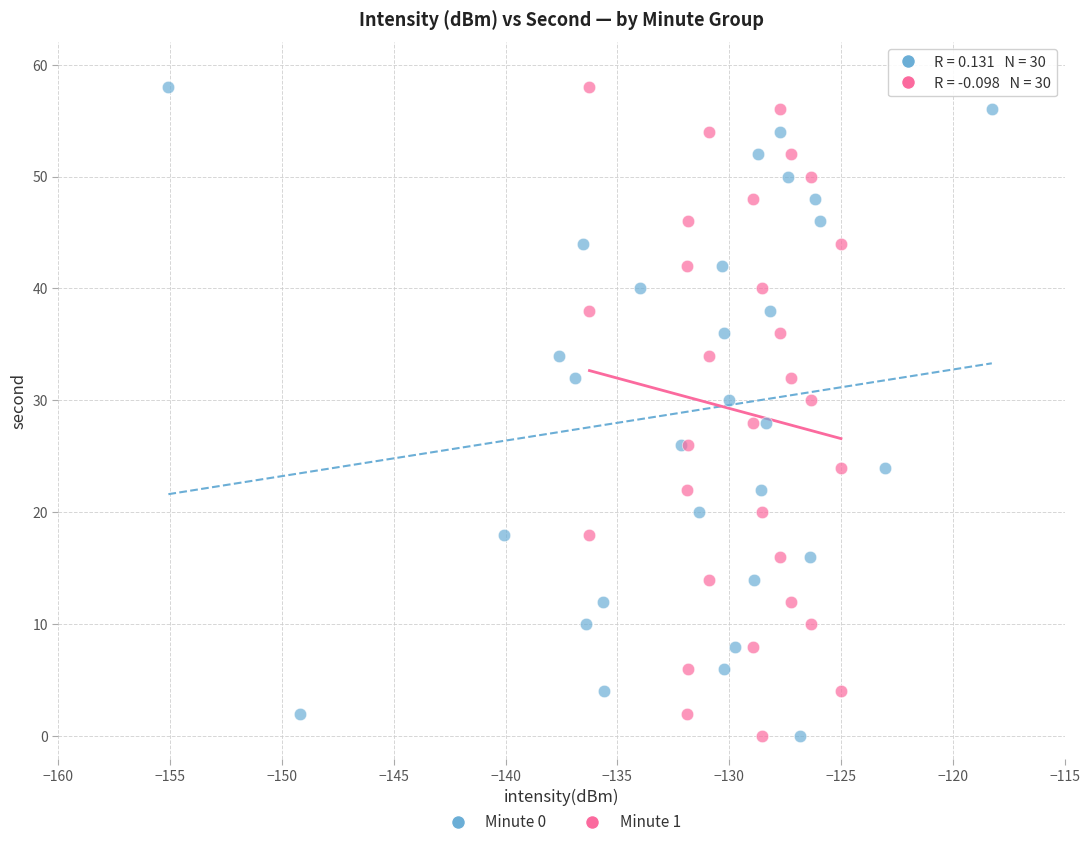

What are all the series names shown in the legend?

Minute 0, Minute 1